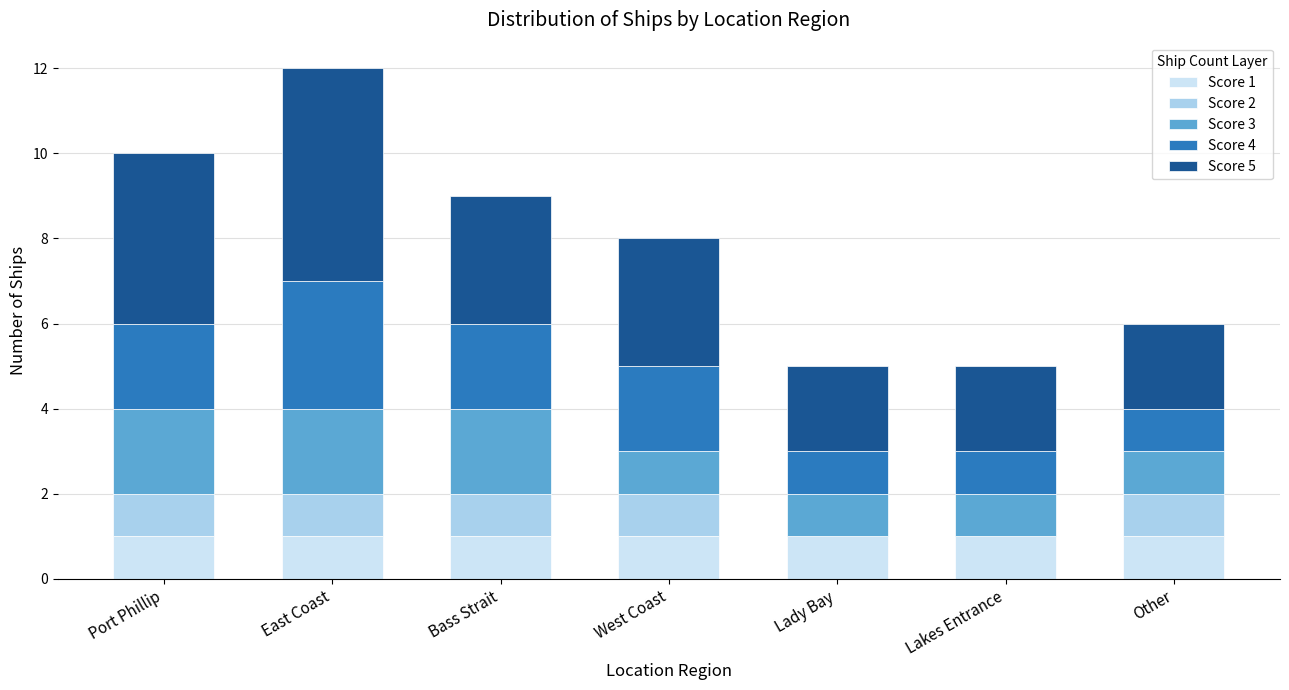

The Score 1 series shows 1 at Port Phillip. True or false?

True